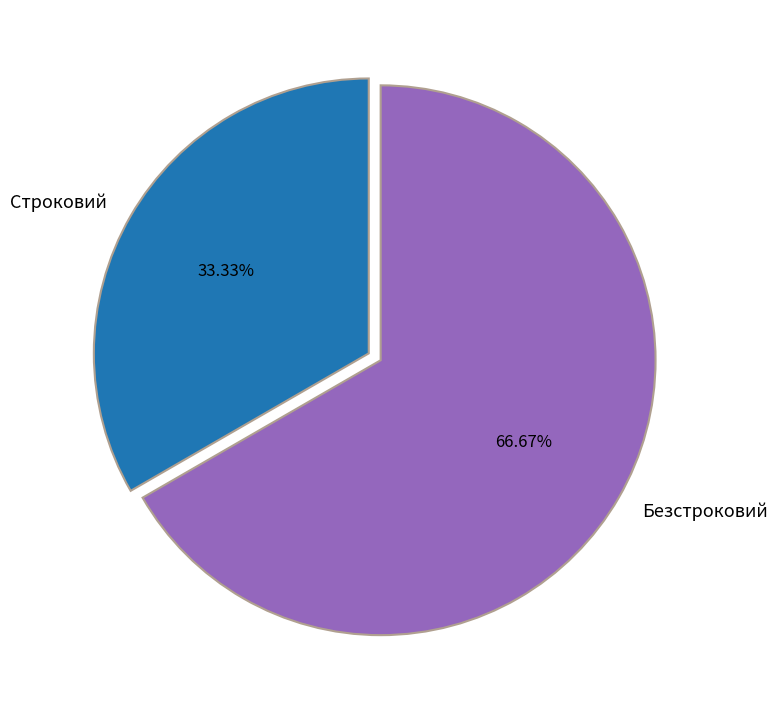

Does any single category account for the majority?

Yes